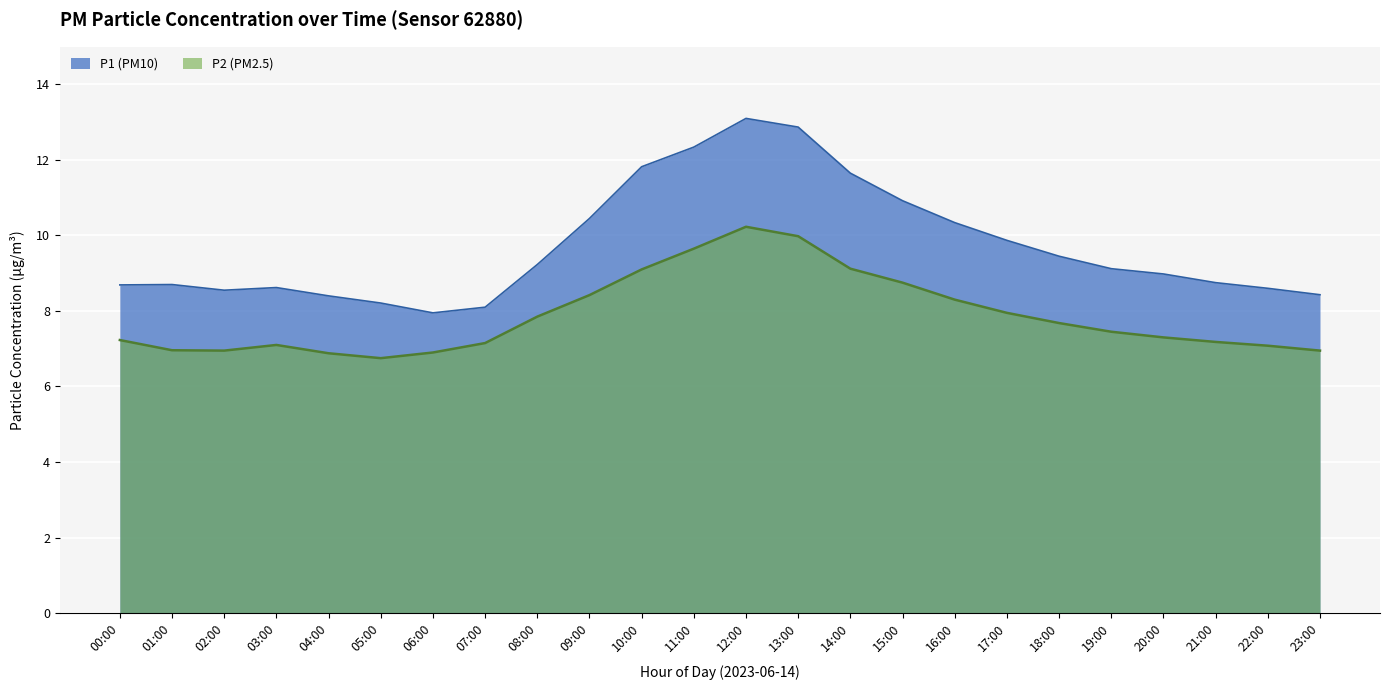

What is the sum of all P1 values?

233.1